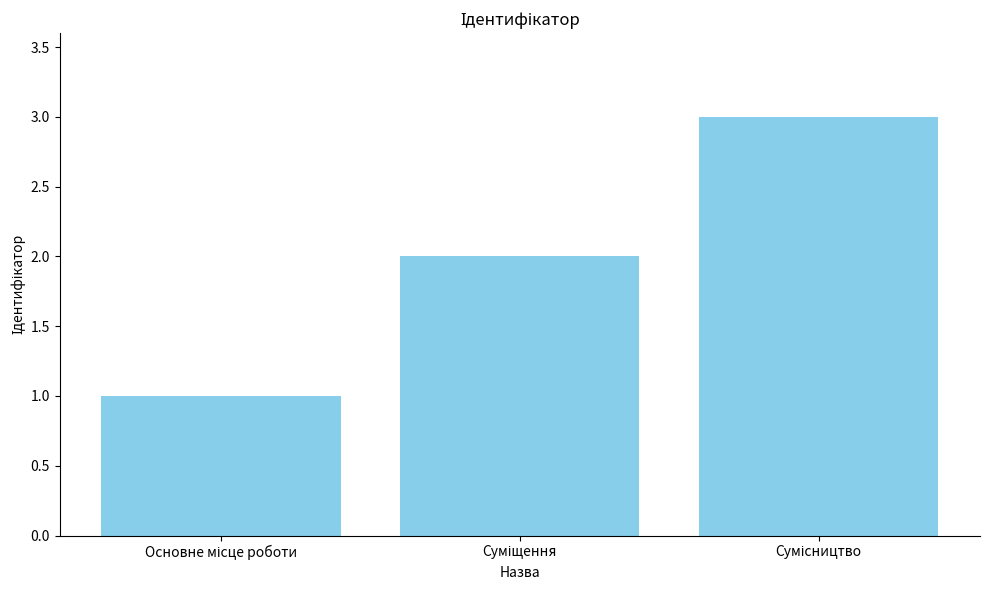

What is the difference between the maximum and minimum values?

2